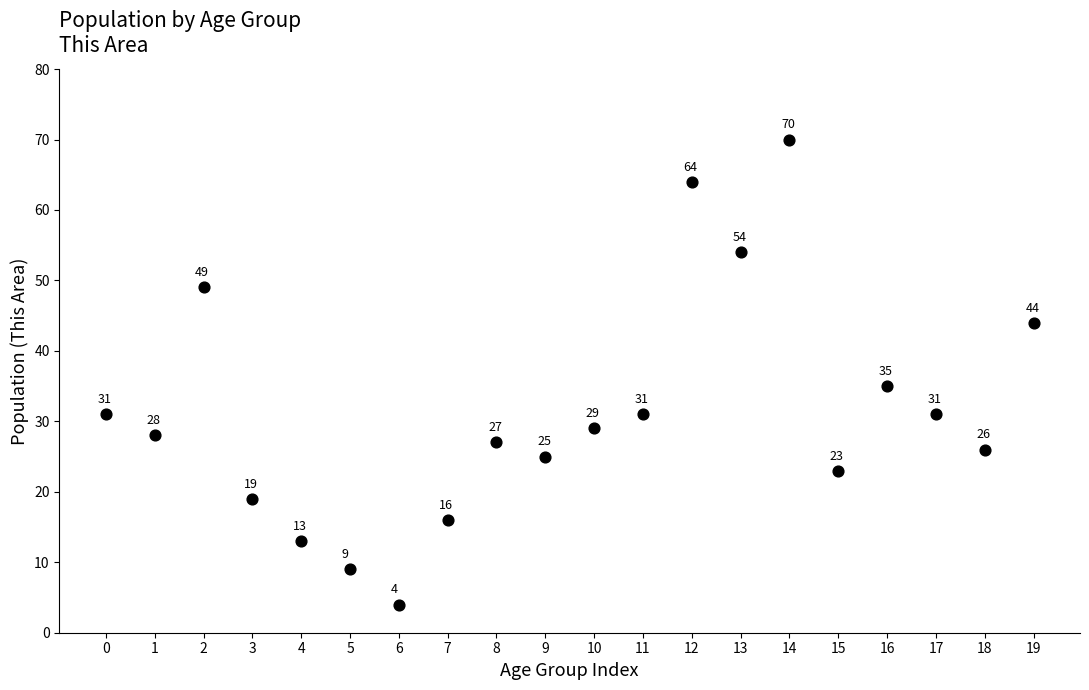

What is the range of Y values (max minus min)?

66